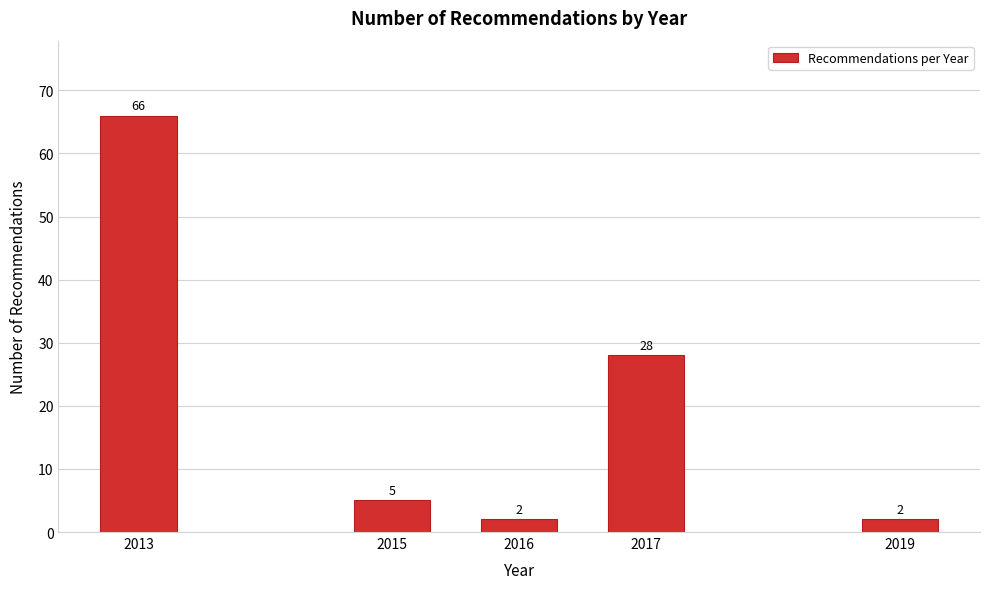

Reading left to right, what are all the values shown in this chart?

66	5	2	28	2